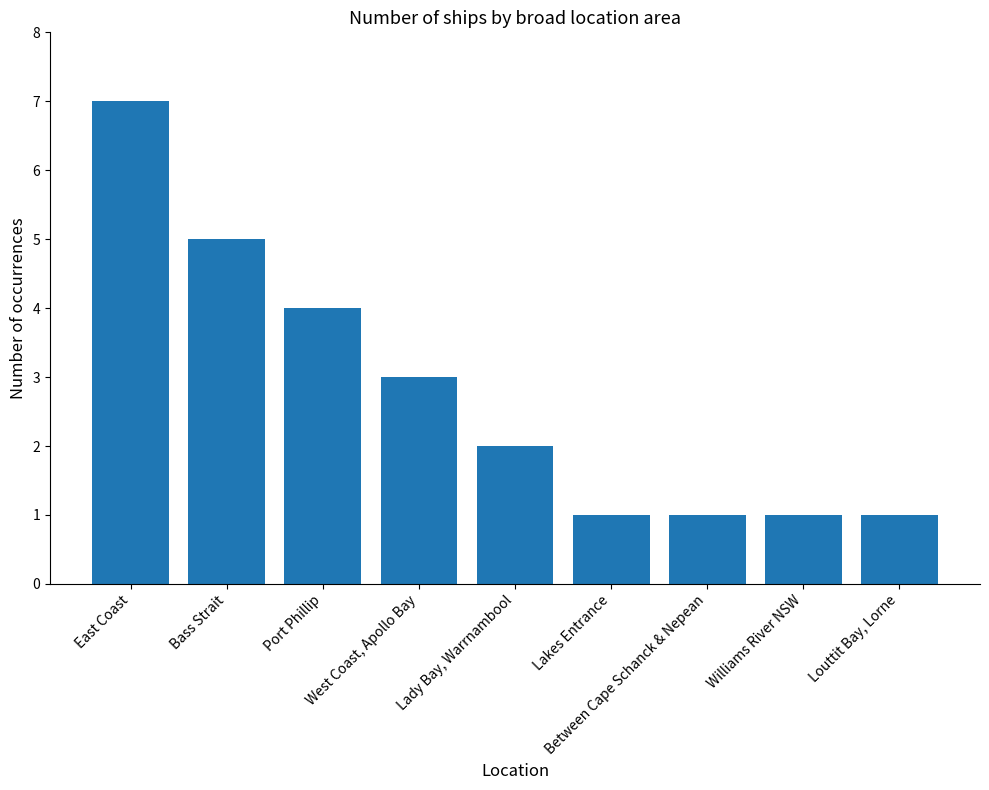

What is the label of the 5th bar from the right?

Lady Bay, Warrnambool